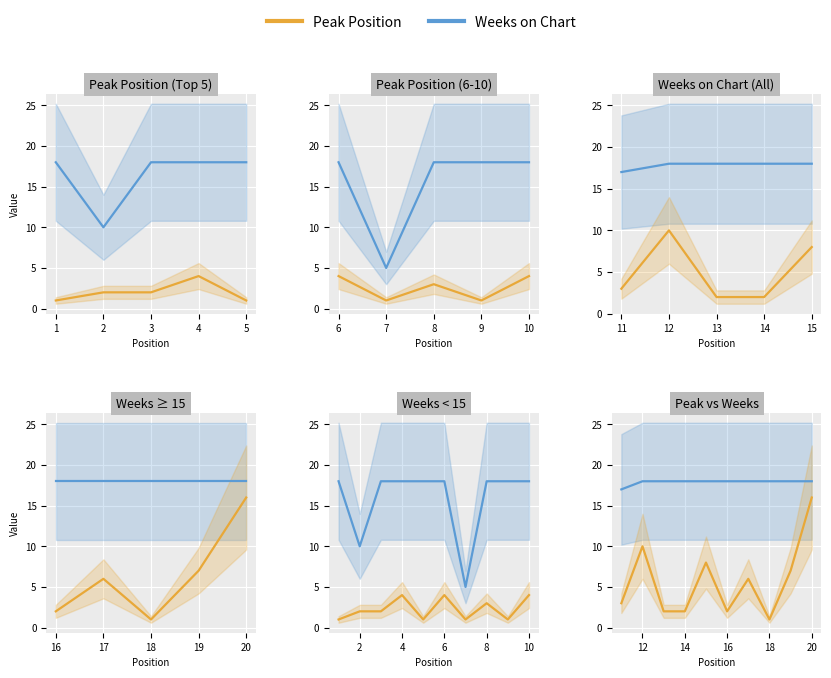

How many categories are shown in the chart?

10